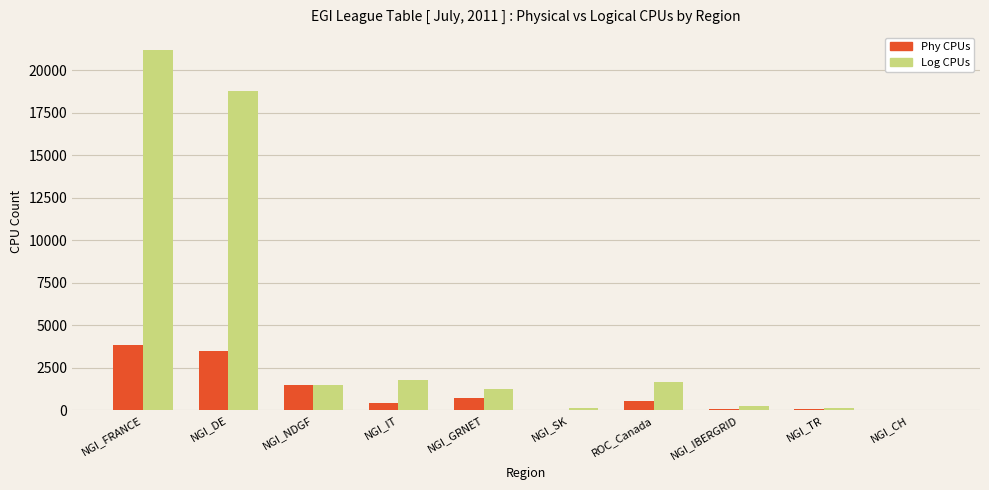

Which series changed the most between NGI_FRANCE and NGI_DE?

Log CPUs